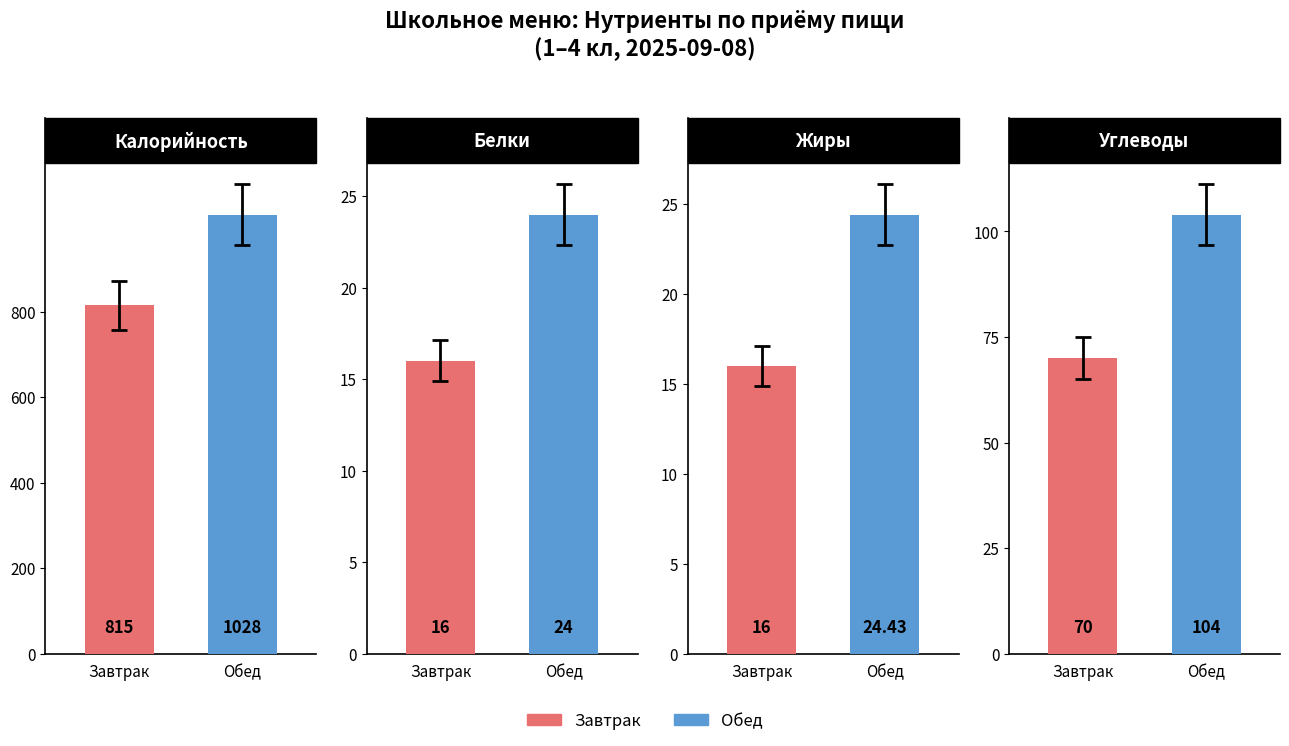

Rank the series by their maximum value, from highest to lowest.

Калорийность, Углеводы, Жиры, Белки